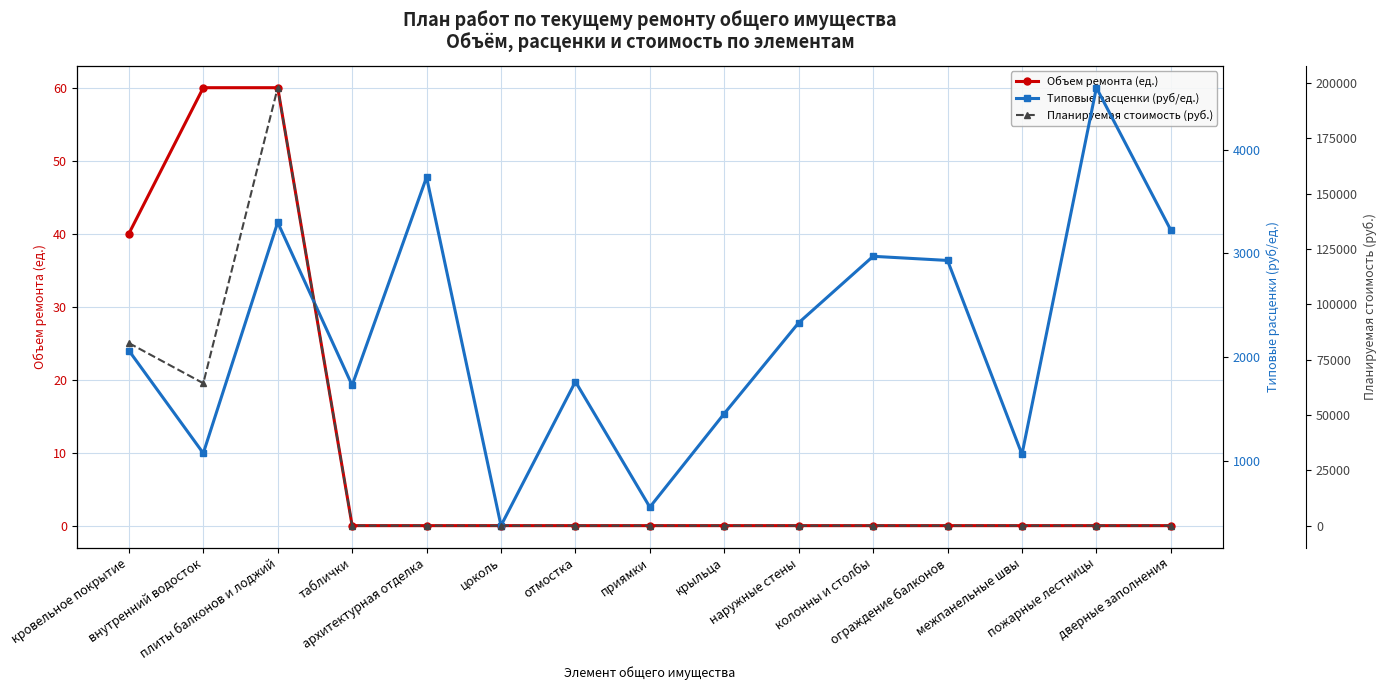

Is the value of Планируемая стоимость (руб.) at пожарные лестницы greater than the value of Объем ремонта (ед.) at архитектурная отделка?

No